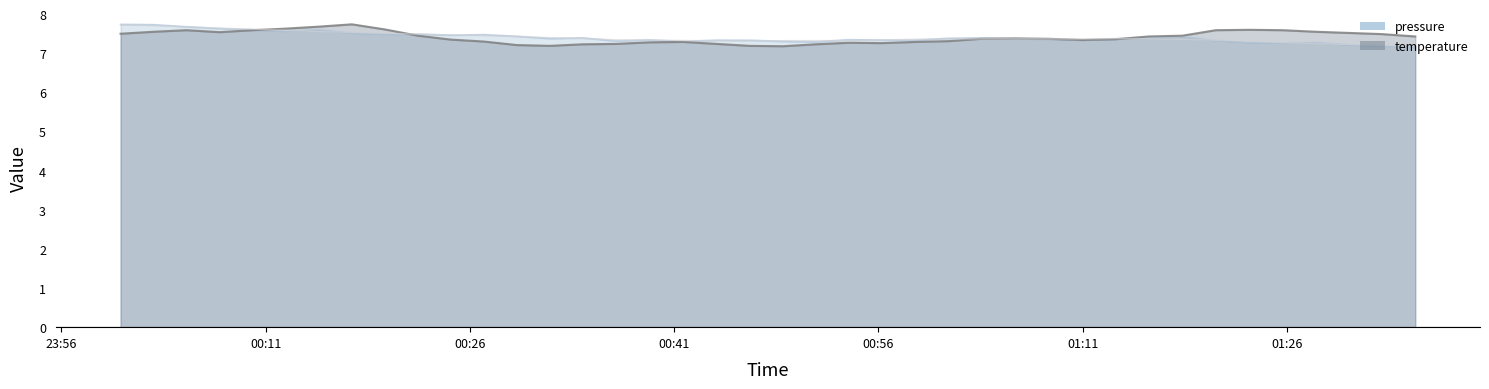

Which series changed the most between 2022-11-14T00:19:45 and 2022-11-14T00:29:27?

temperature